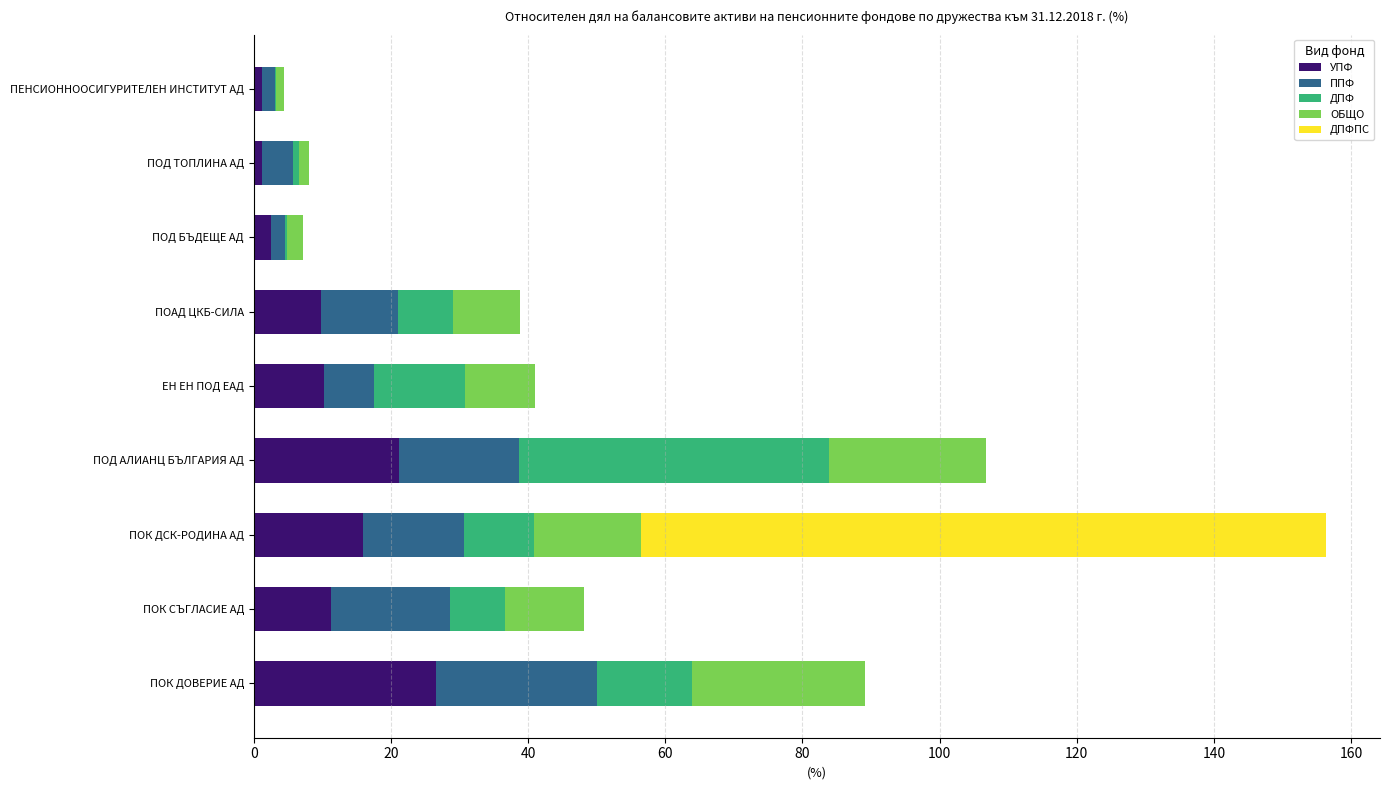

What is the total value across all series at ПОД АЛИАНЦ БЪЛГАРИЯ АД?

106.7